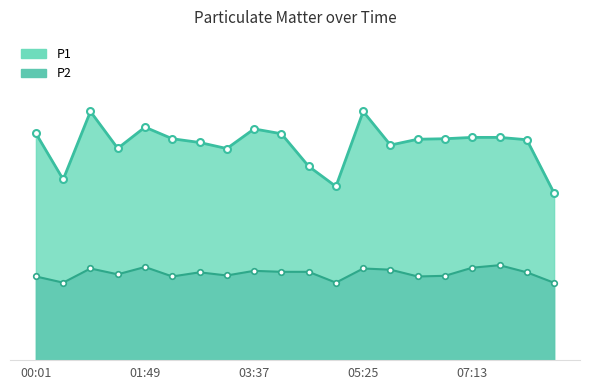

Does the chart display data point markers on the line(s)?

Yes